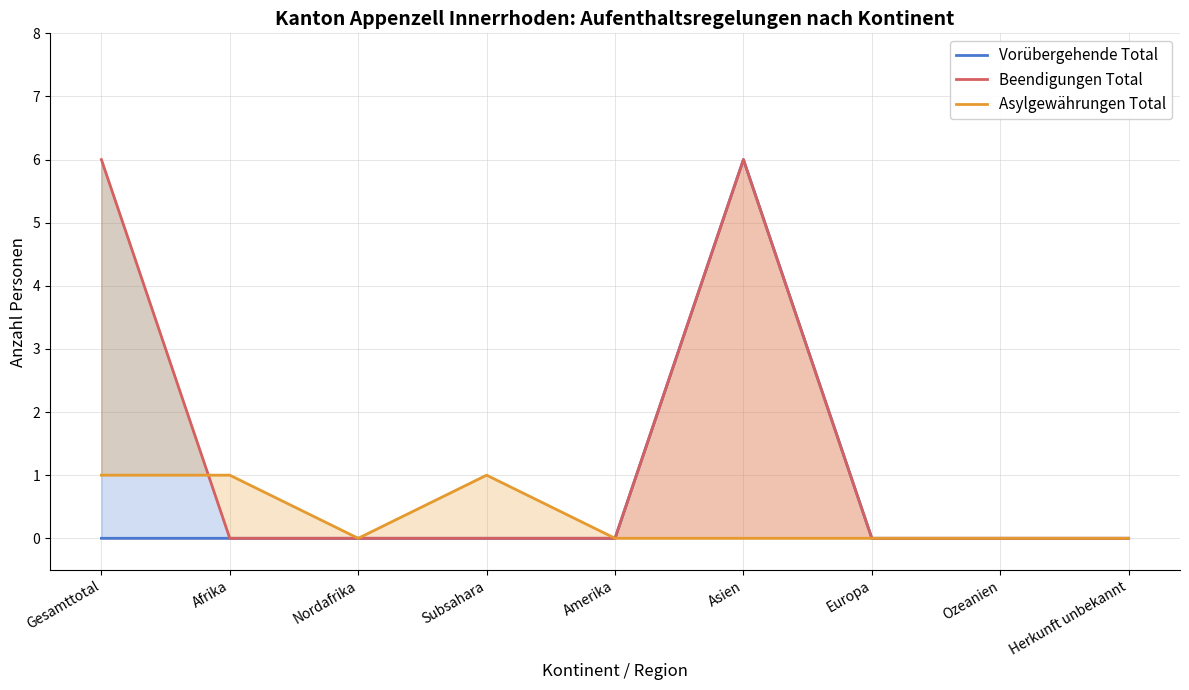

Does the chart display data point markers on the line(s)?

No